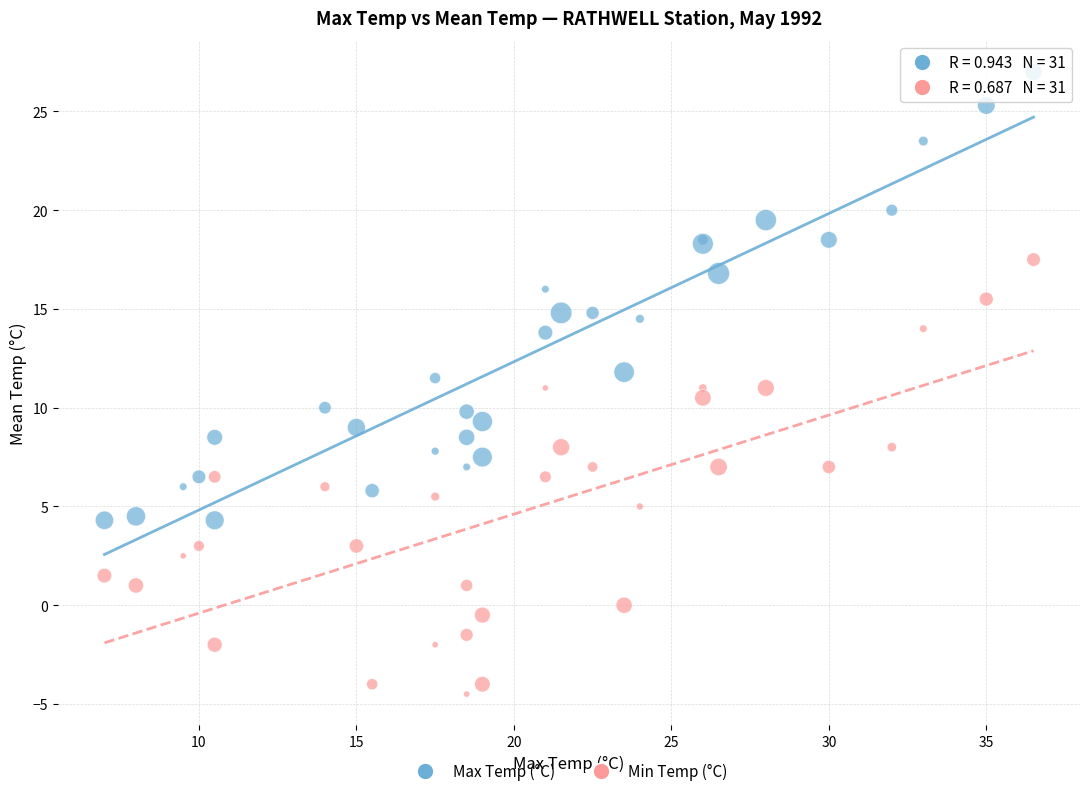

What are all the series names shown in the legend?

Max Temp (°C), Min Temp (°C)